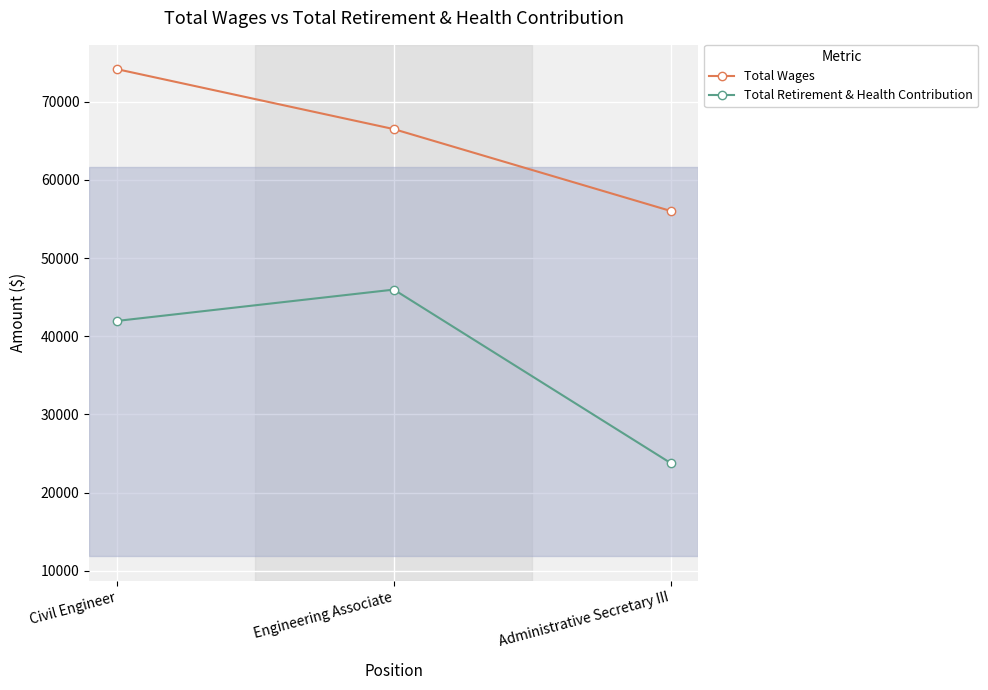

Rank the series by their average value, from highest to lowest.

Total Wages, Total Retirement & Health Contribution